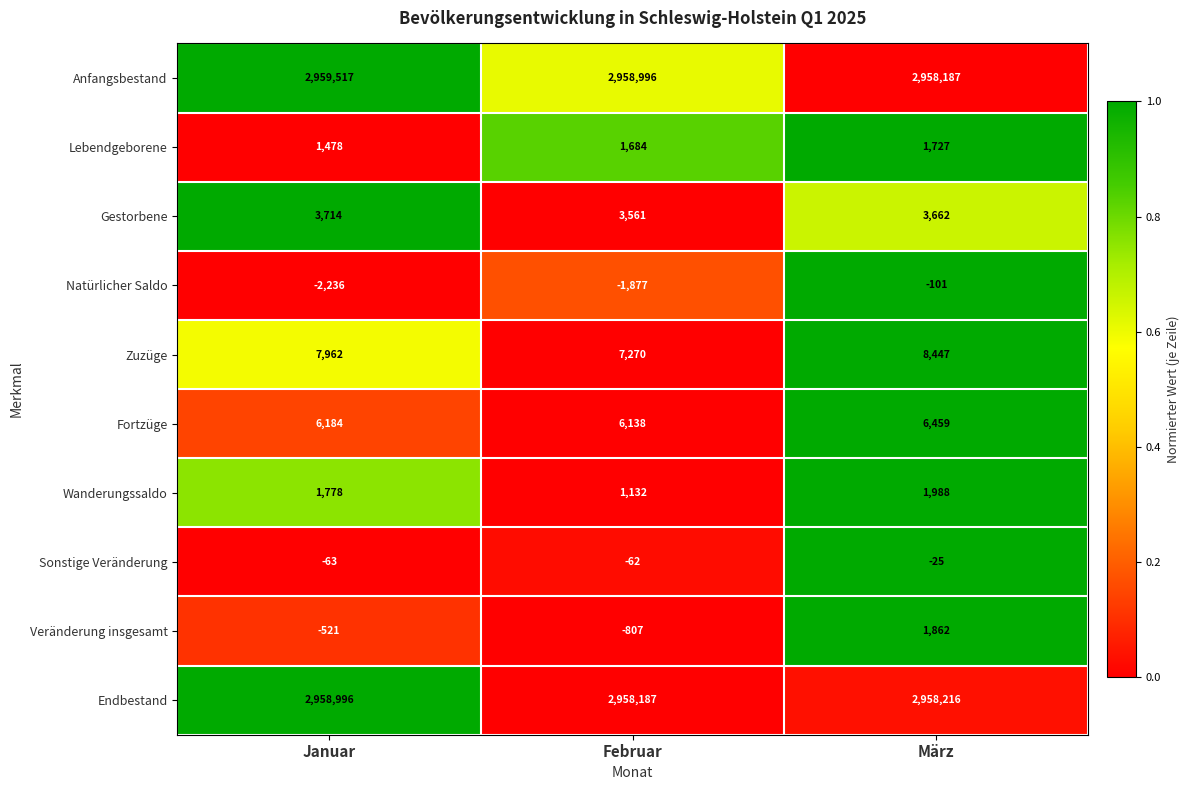

What is the greatest value displayed?

2959517